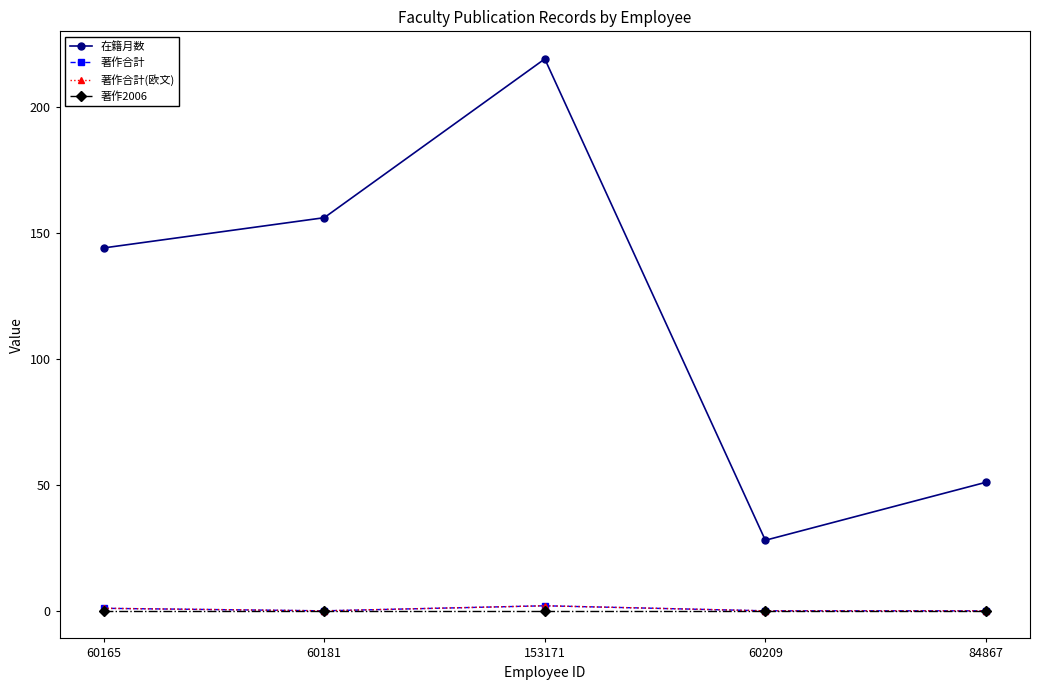

How many 著作合計 values are between 0 and 1?

4